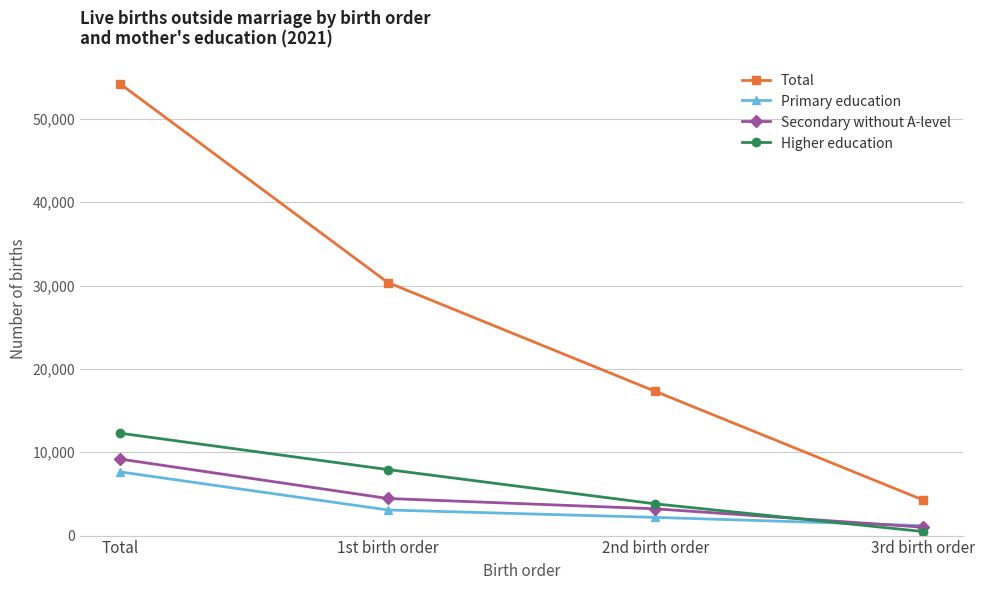

What is the spread (max minus min) of values at 1st birth order?

27295